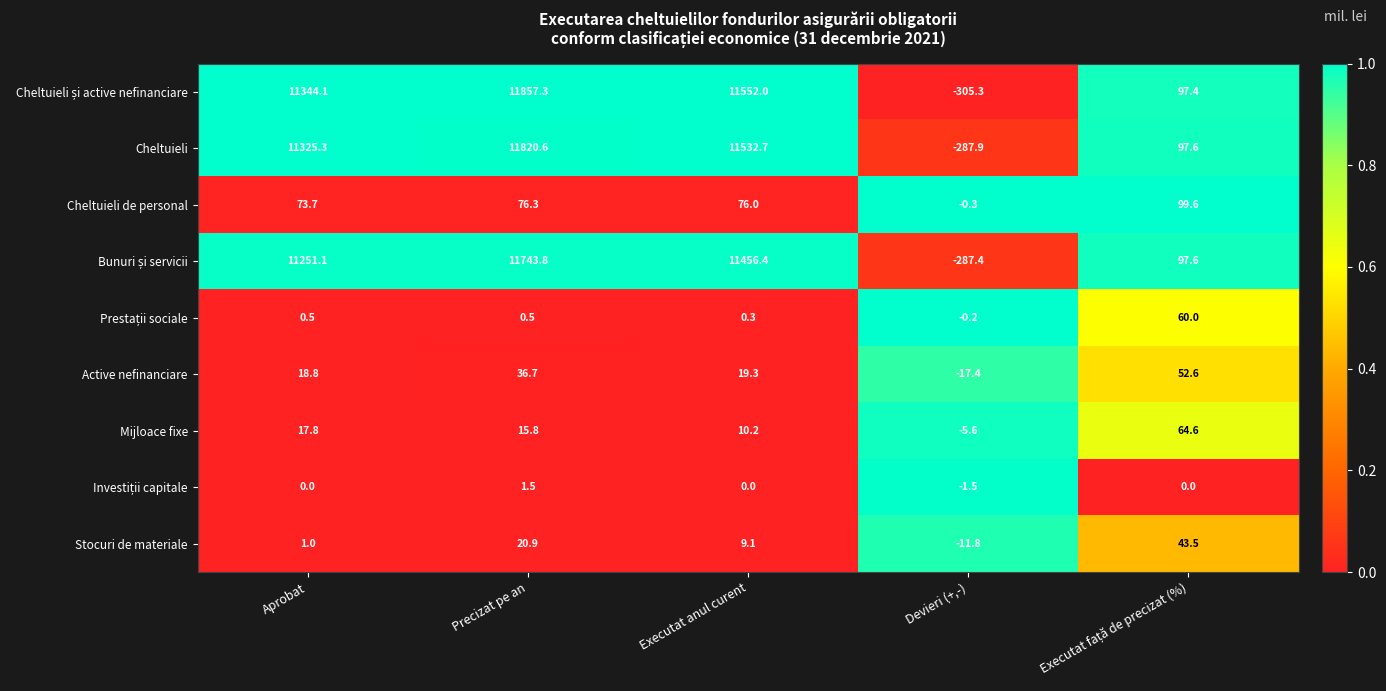

Is it true that Cheltuieli equals 11820.6 at Precizat pe an?

True